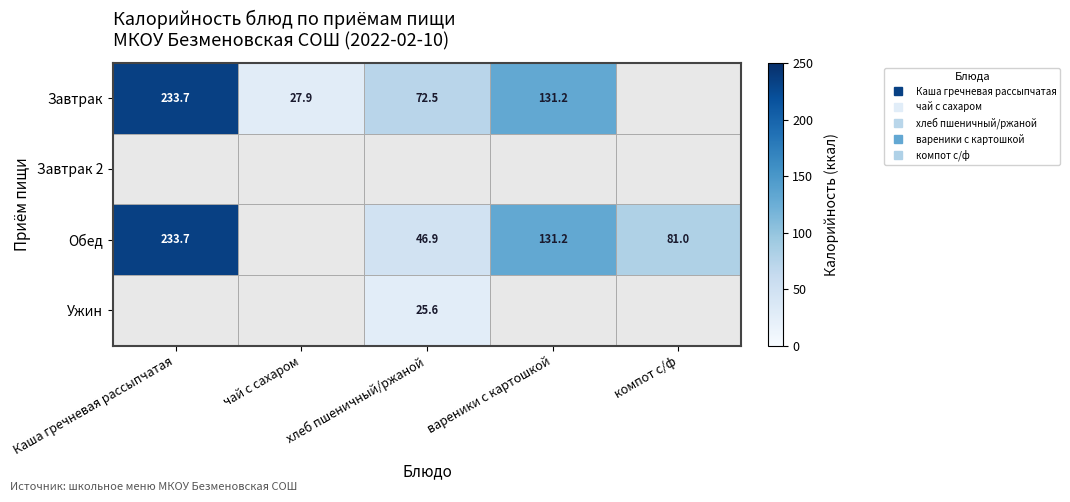

Which series has the largest range (max minus min)?

Завтрак